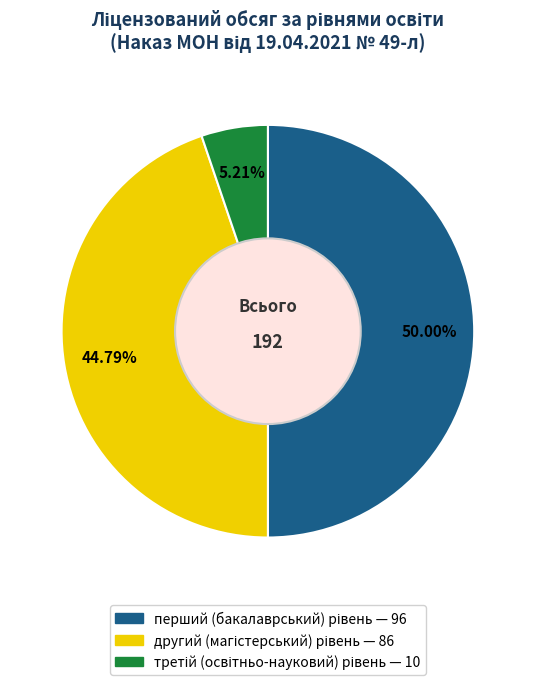

To the nearest percent, what is the average slice percentage?

33%